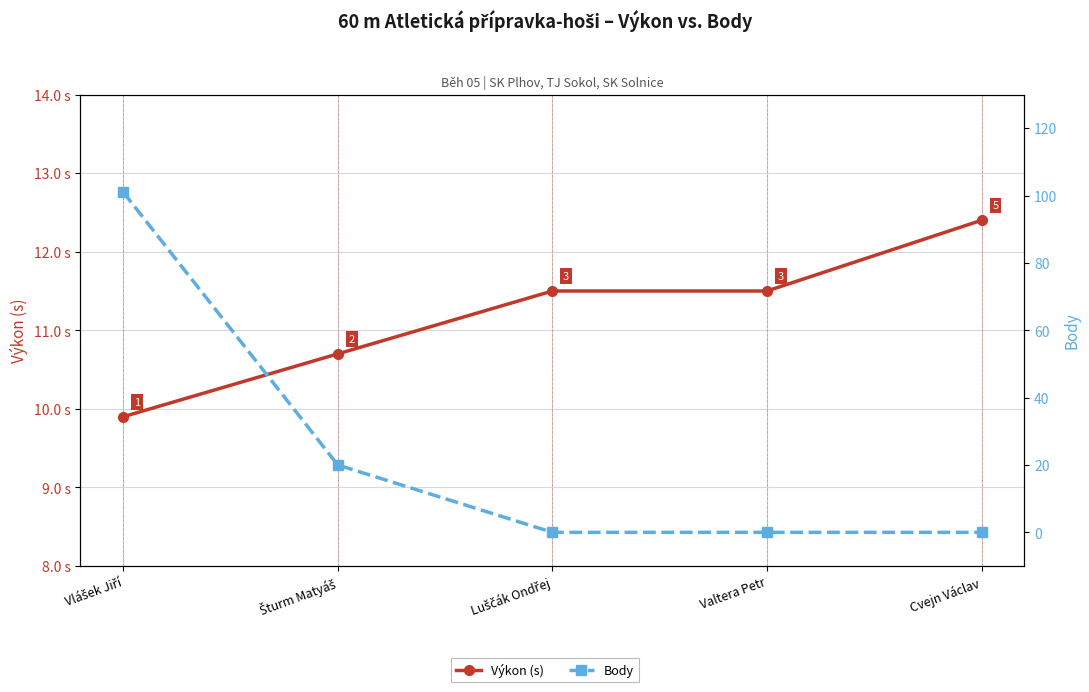

Between Luščák Ondřej and Šturm Matyáš, which is larger?

Luščák Ondřej